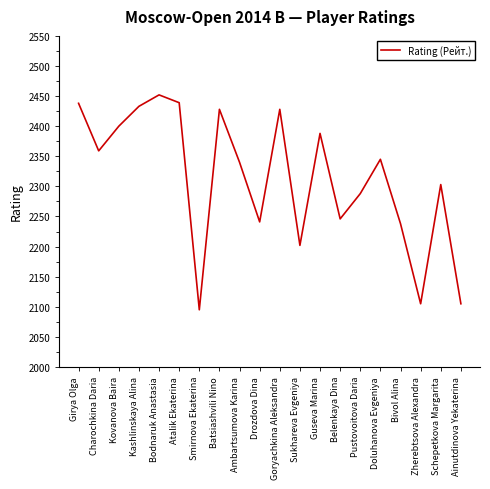

Which has a higher value, Bodnaruk Anastasia or Bivol Alina?

Bodnaruk Anastasia